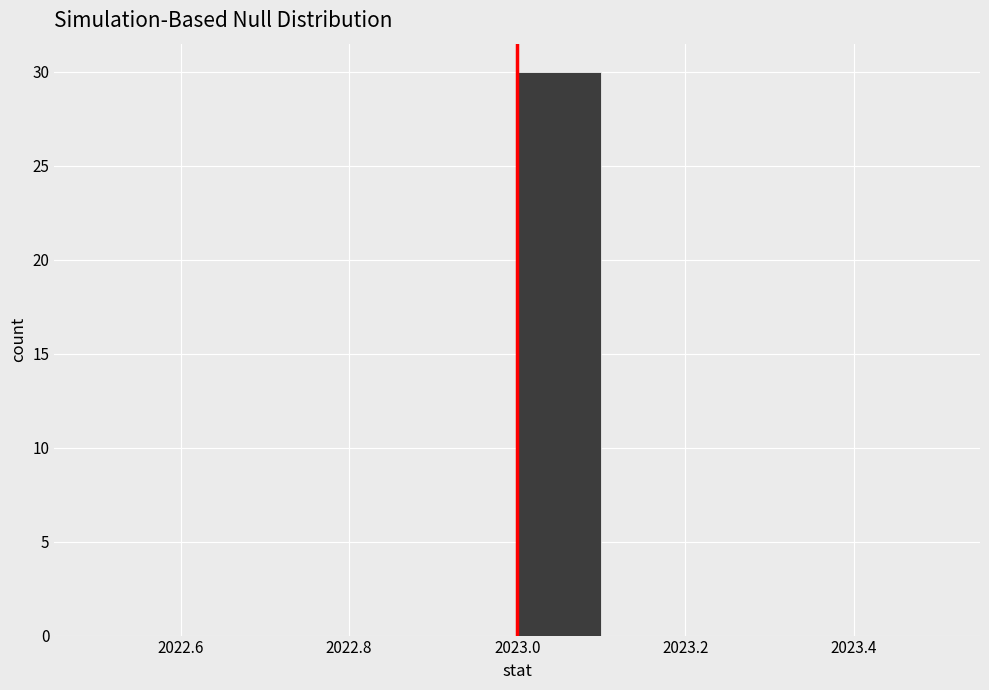

Over which range of the x-axis is the bar tallest?

2023.0 to 2023.1